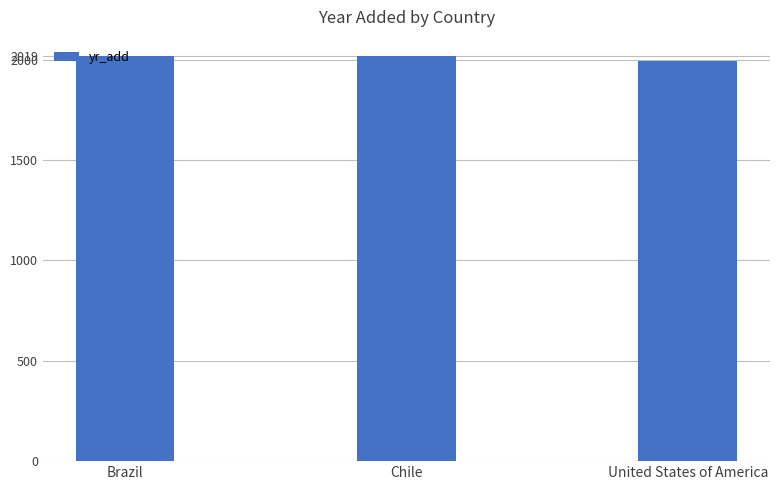

What is the average value?

2010